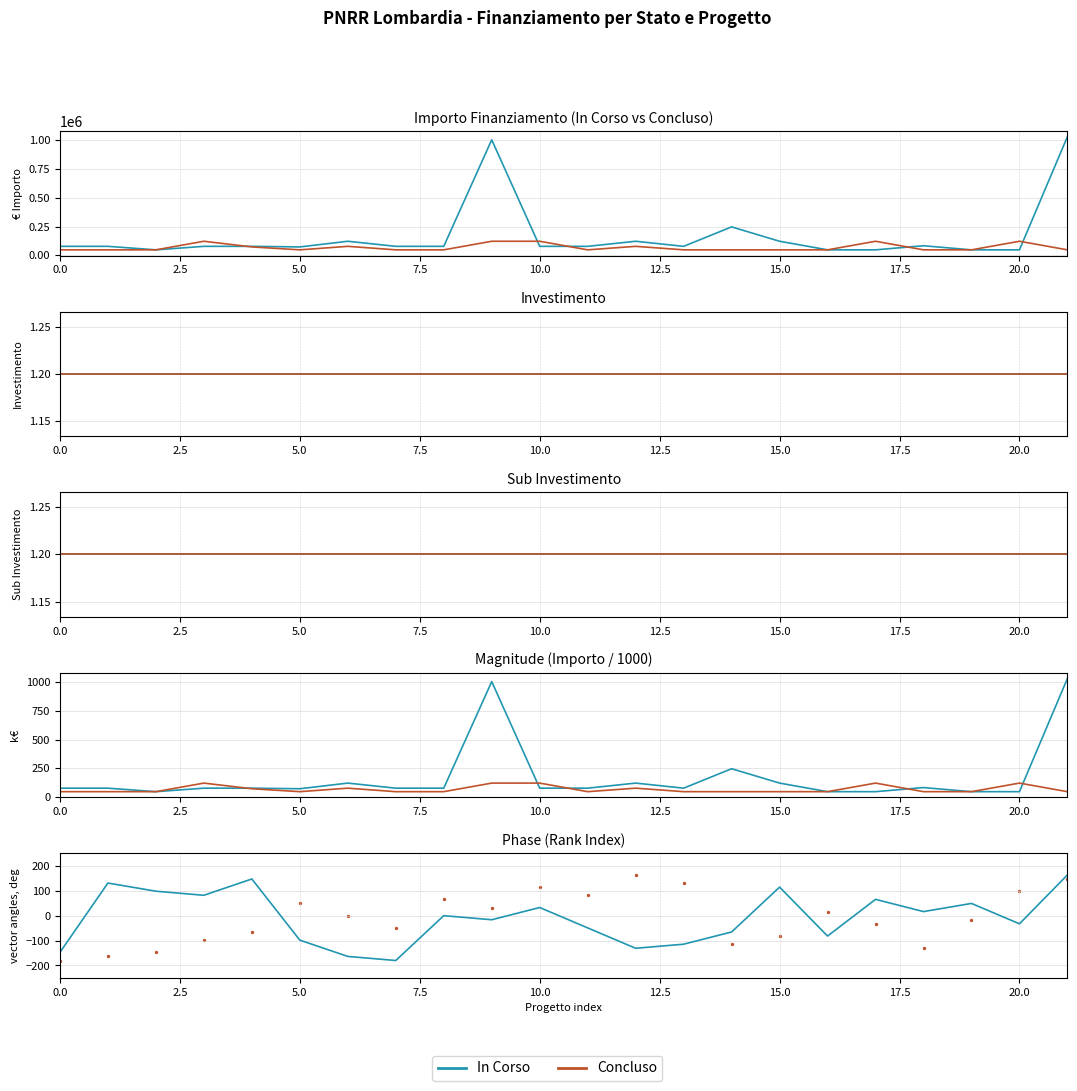

What is the total value across all series at 19?

32.7